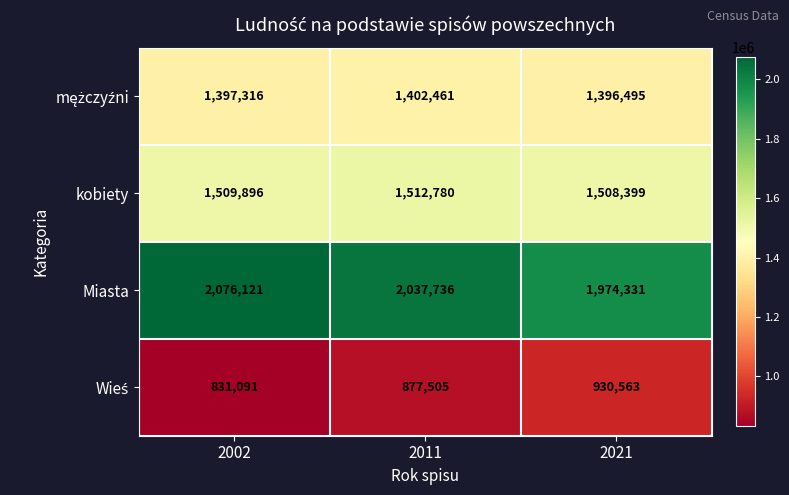

Rank the categories by kobiety value from lowest to highest.

2021, 2002, 2011